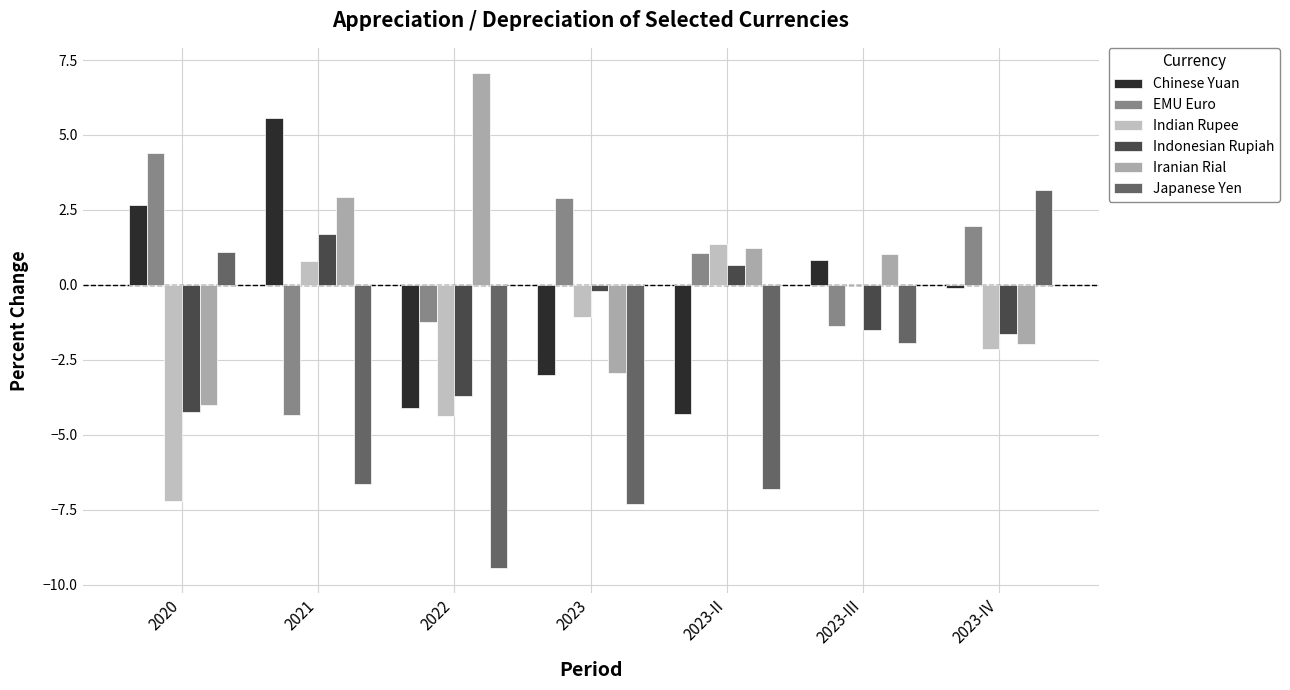

Which has a higher value, 2023-IV or 2020?

2020